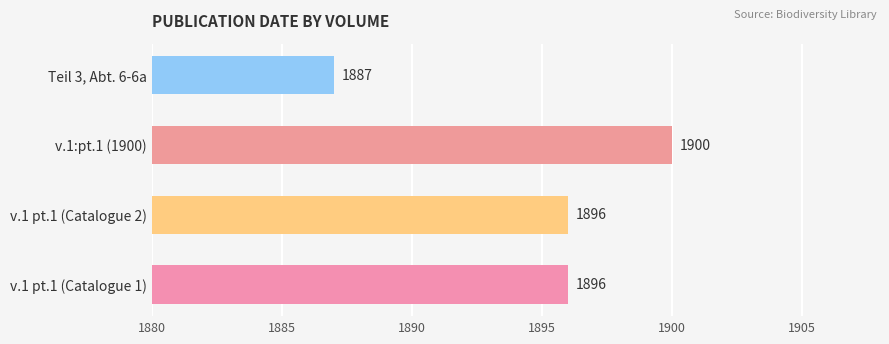

The value at Teil 3, Abt. 6-6a is 1887. True or false?

True